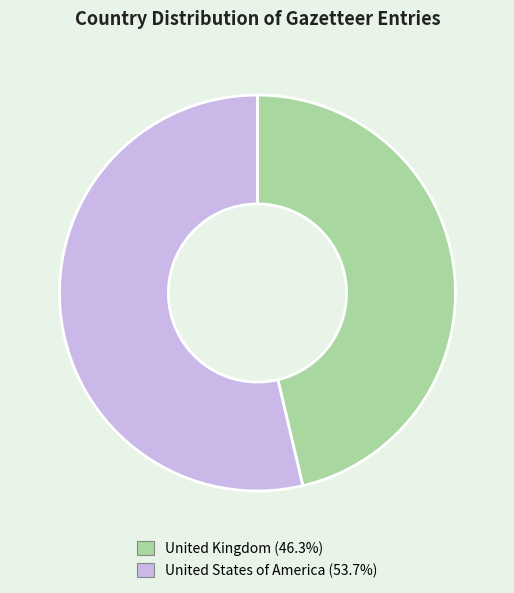

True or false: United Kingdom accounts for 46% of the total.

True